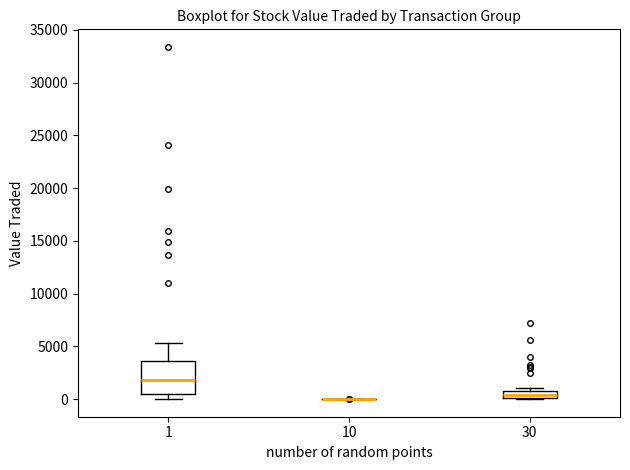

Which box is the tallest, from its lower edge to its upper edge?

1